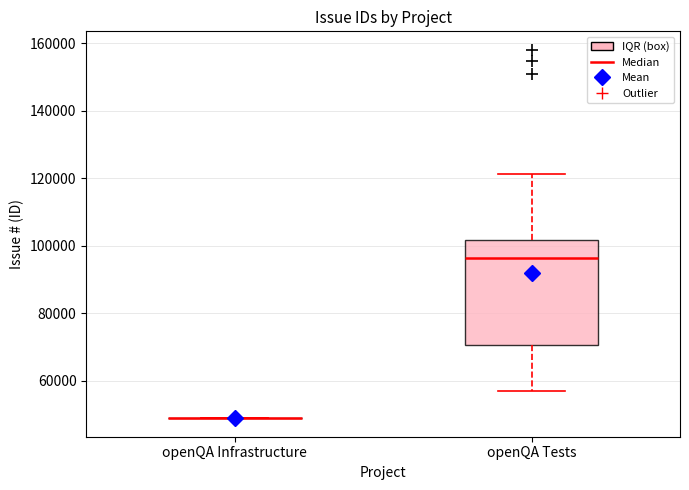

Which box is the tallest, from its lower edge to its upper edge?

openQA Tests